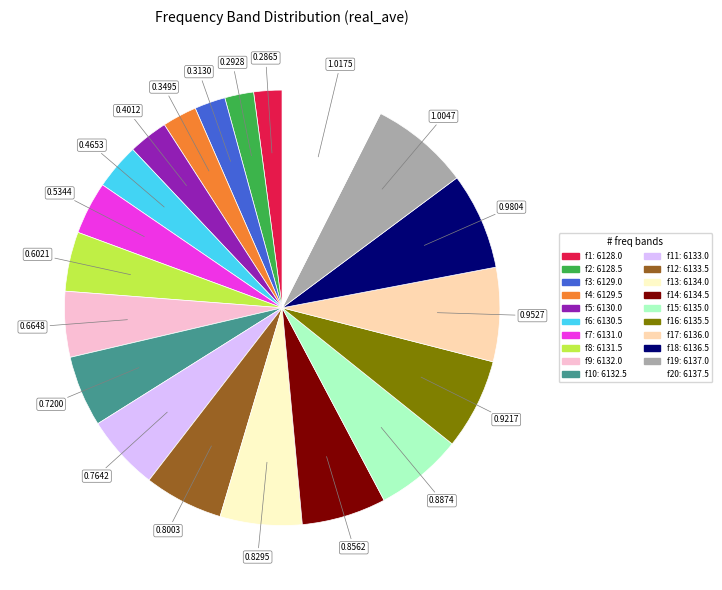

Count the number of slices in the pie.

20